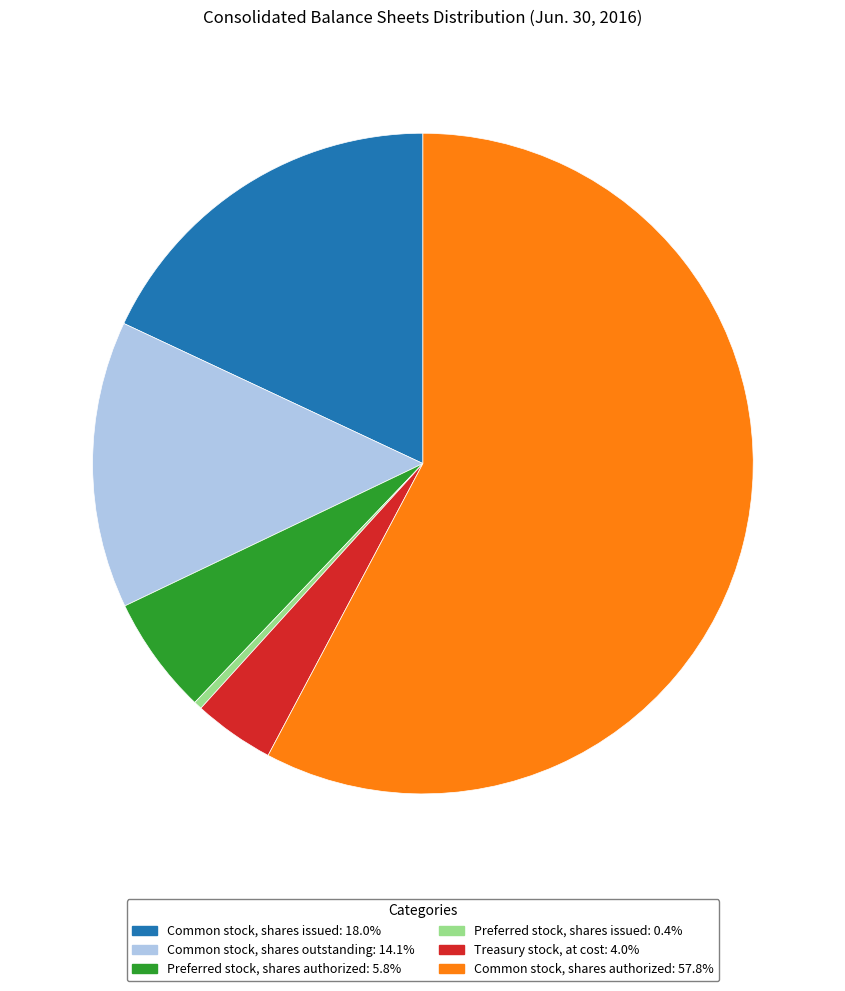

The Common stock, shares outstanding slice represents 8% of the pie. True or false?

False